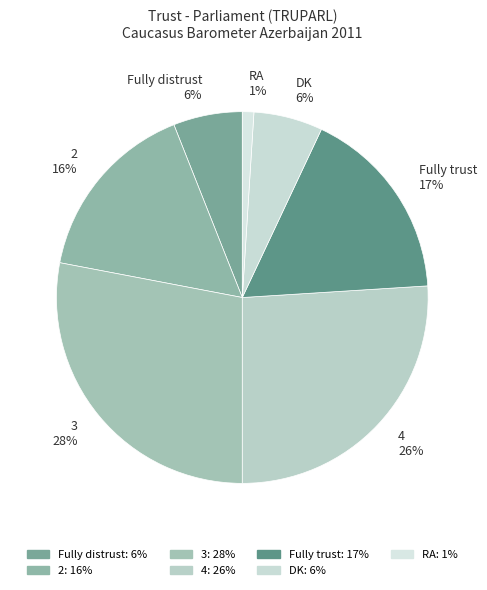

Is it true that 2 is 2% of the pie?

False